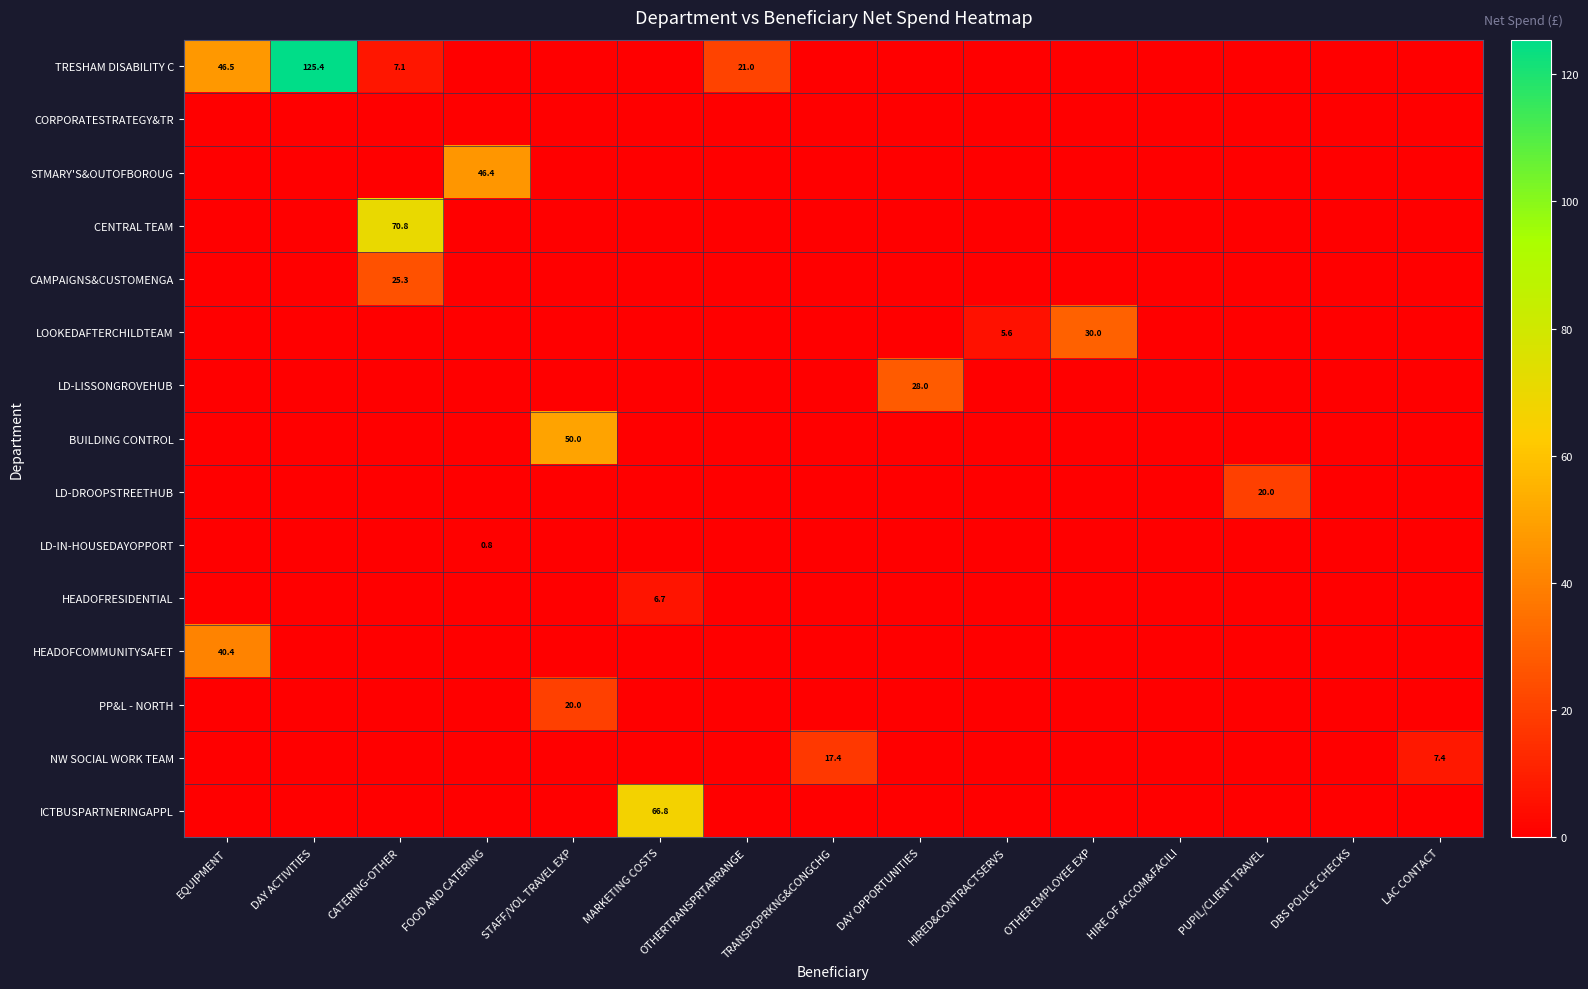

The CAMPAIGNS&CUSTOMENGA series shows 10.6 at CATERING-OTHER. True or false?

False